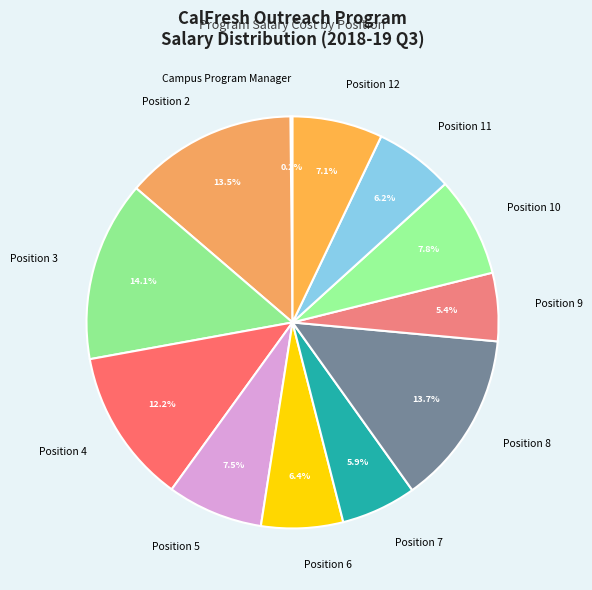

Combined, what portion of the pie is Position 11 and Position 4?

18.4%